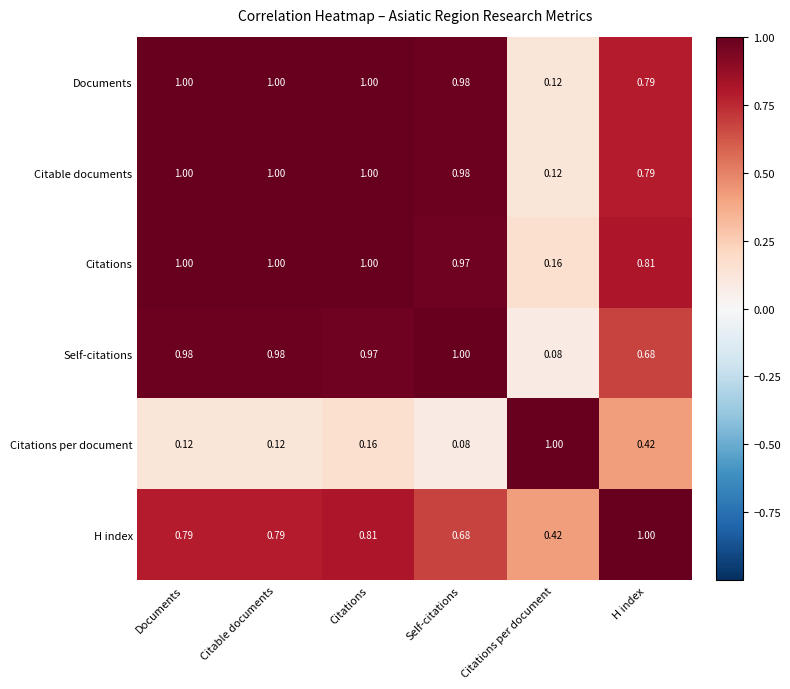

Which series has the largest total across all categories?

Citations